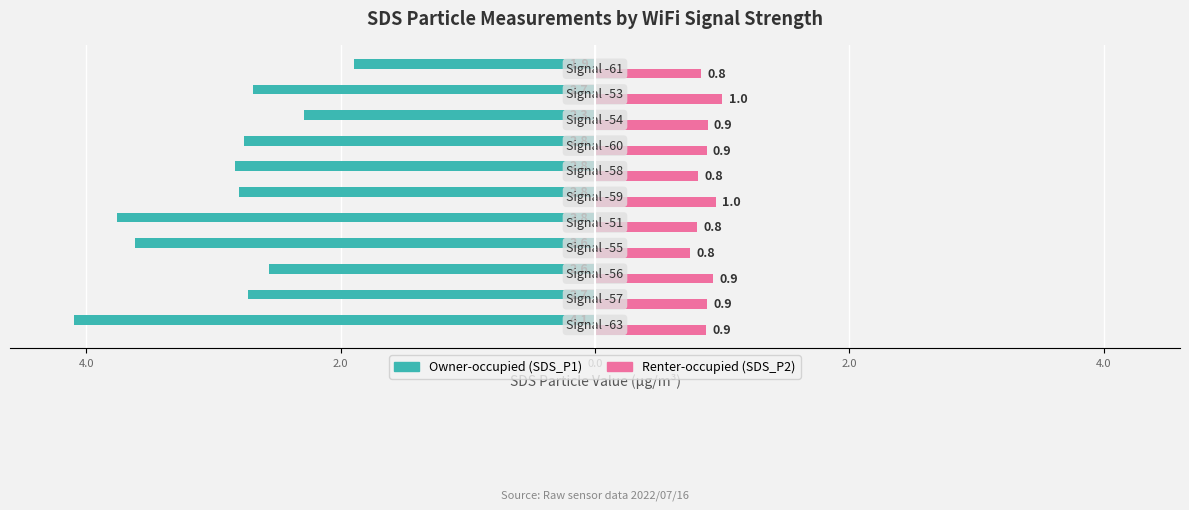

How many bars are there in each group?

2